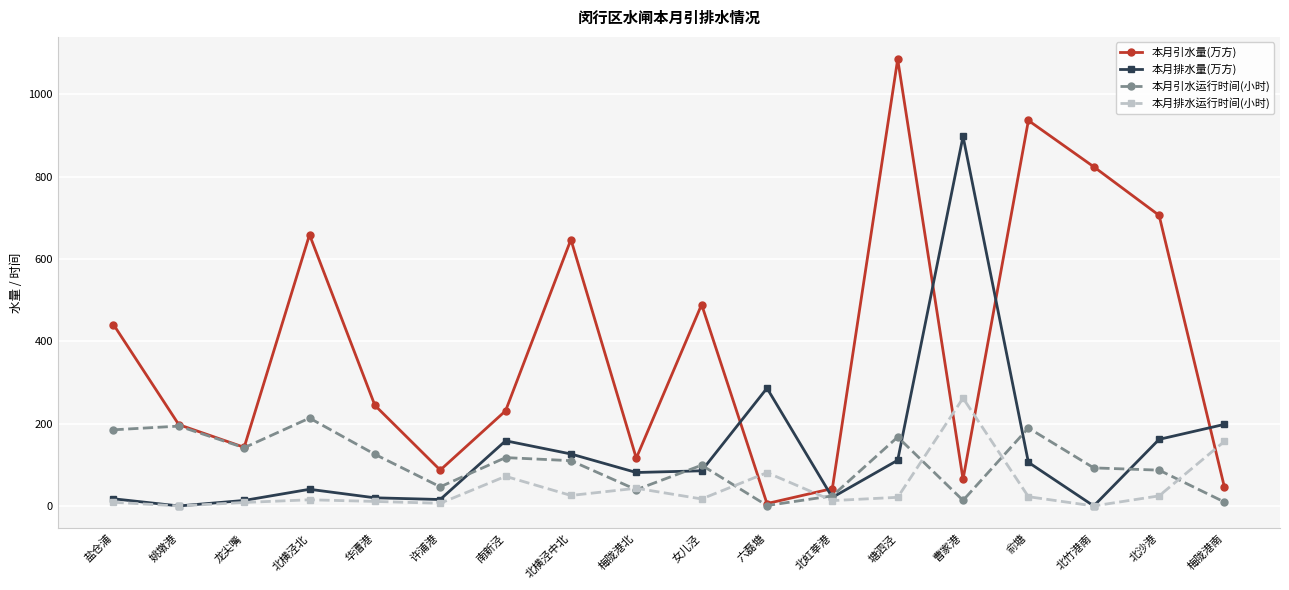

At which category is the sum across all series the highest?

塘泗泾